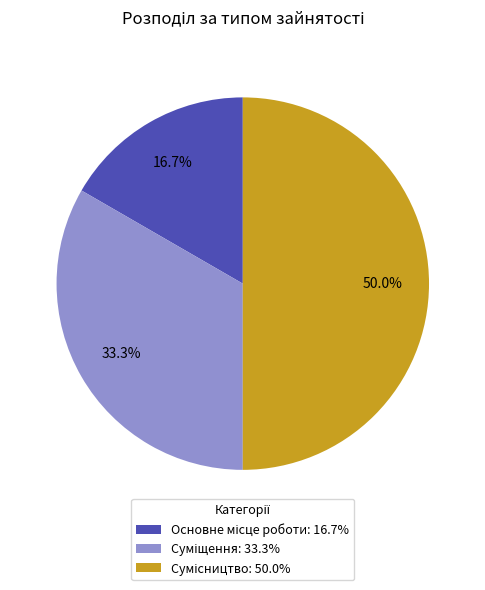

The Основне місце роботи slice represents 17% of the pie. True or false?

True